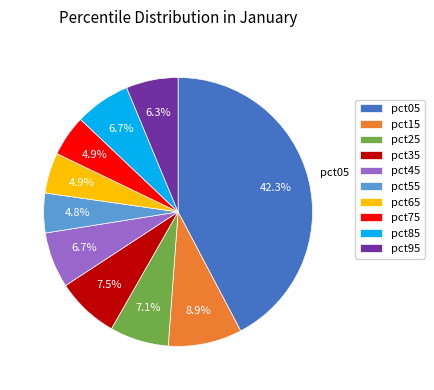

Between pct95 and pct25, which is larger?

pct25